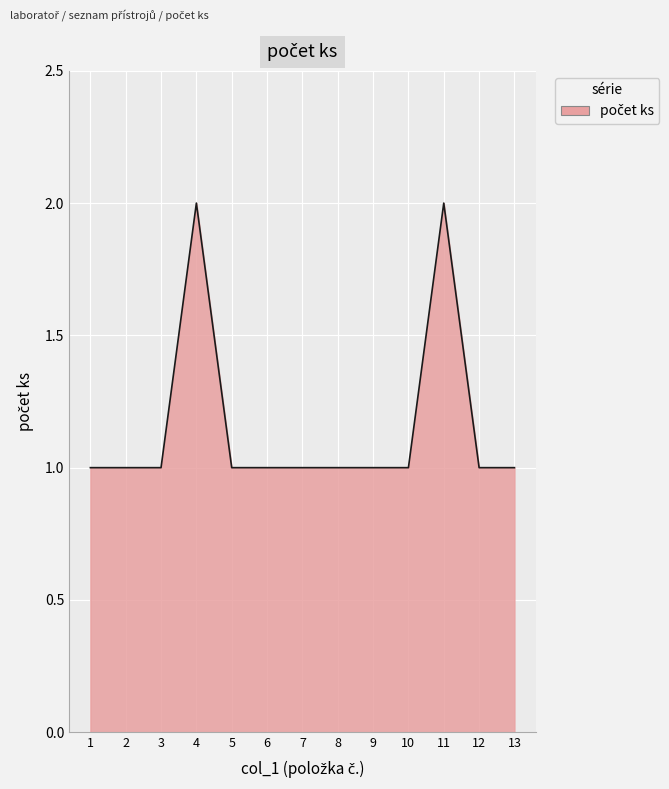

Approximately how many times larger is the value at 9 compared to 12?

1.0